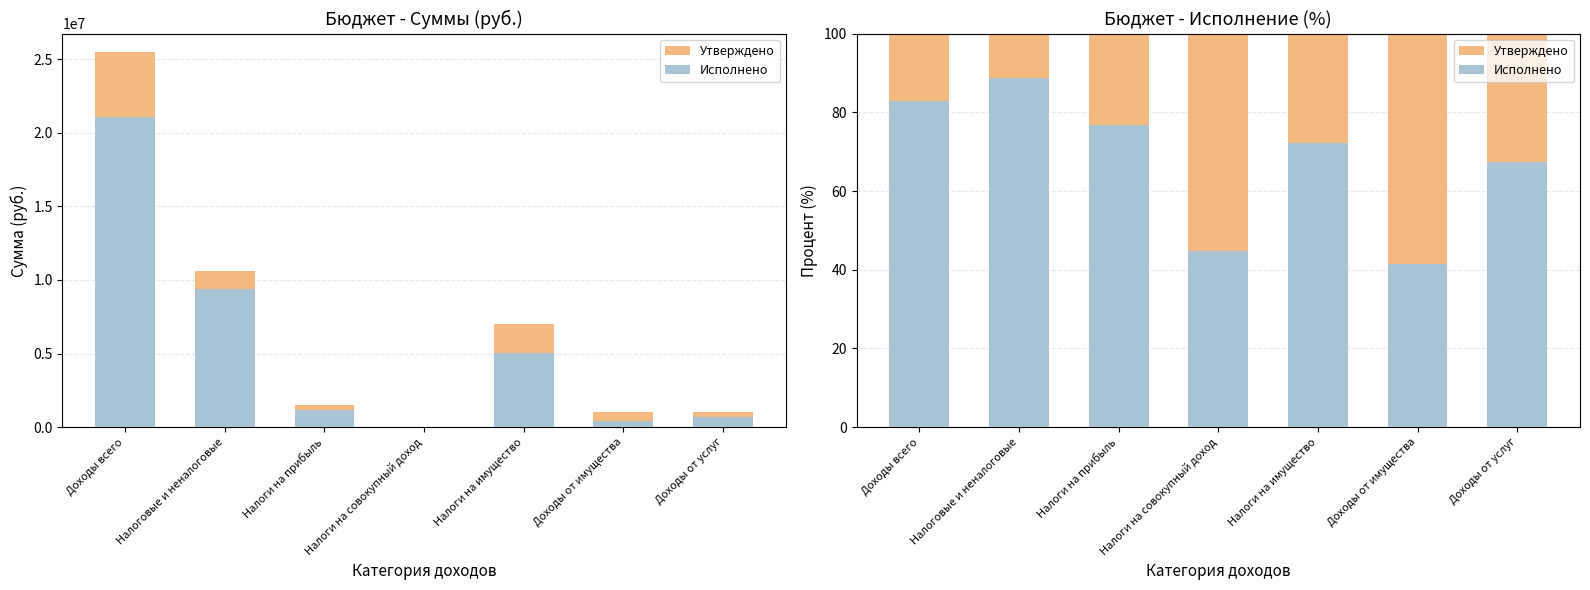

At Налоговые и неналоговые, list the series in order from smallest to largest.

Исполнено, Утверждено